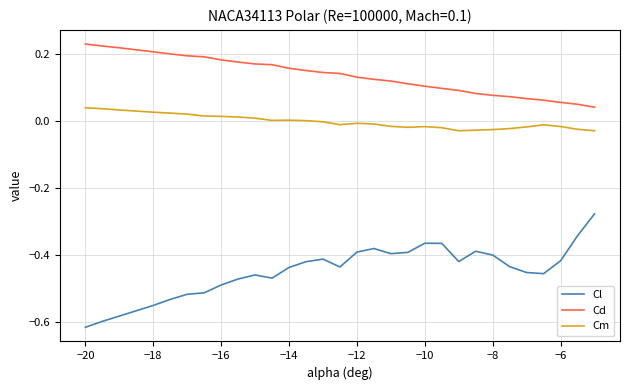

Which series has the largest range (max minus min)?

Cl